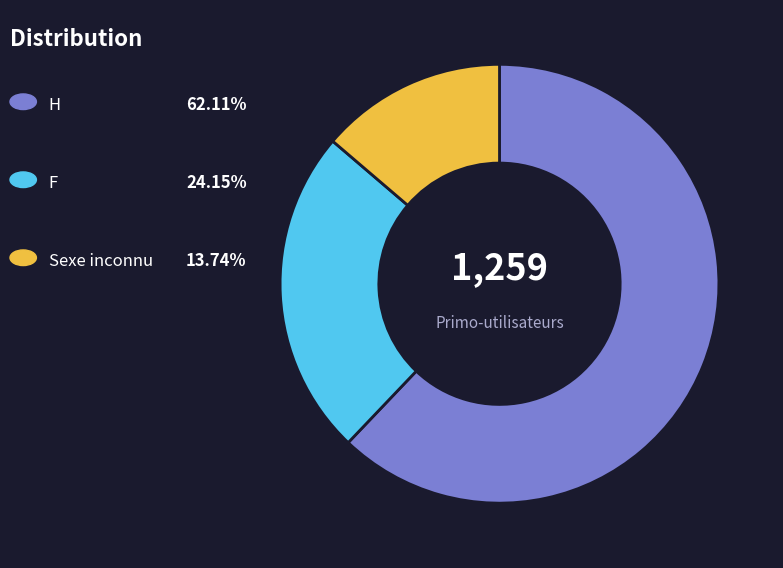

Is there a majority slice in this chart?

Yes